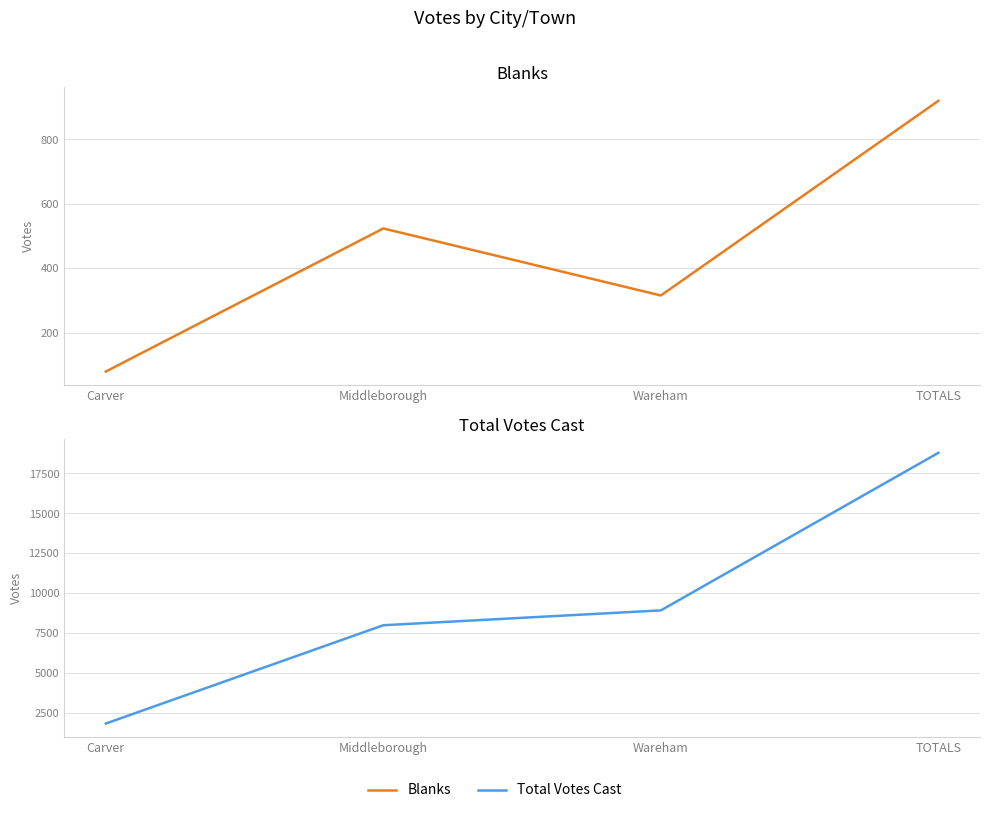

Which has a higher value, Carver or Middleborough?

Middleborough